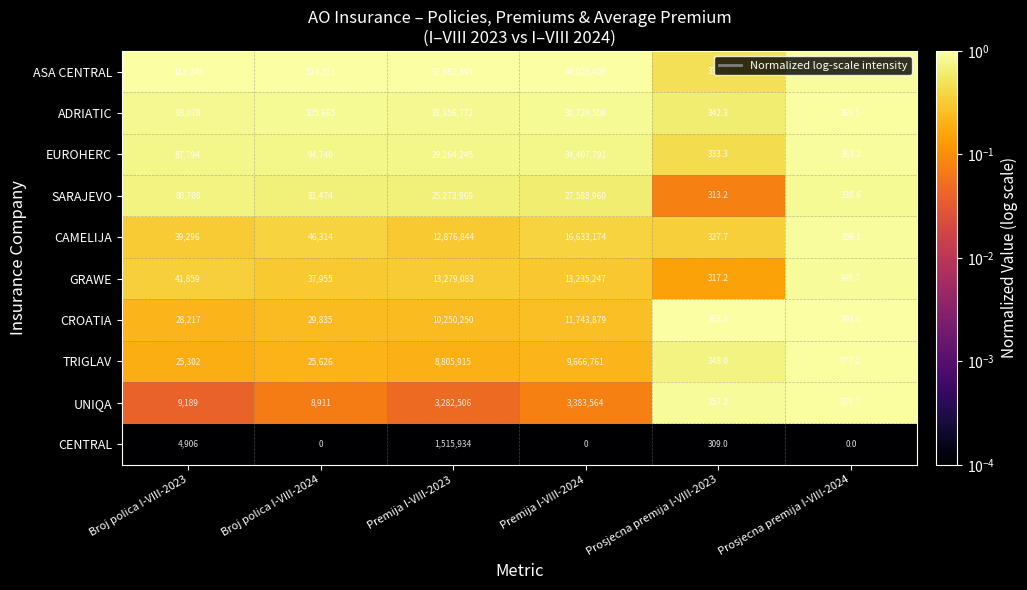

What value does the UNIQA series have at Prosjecna premija I-VIII-2024?

379.7